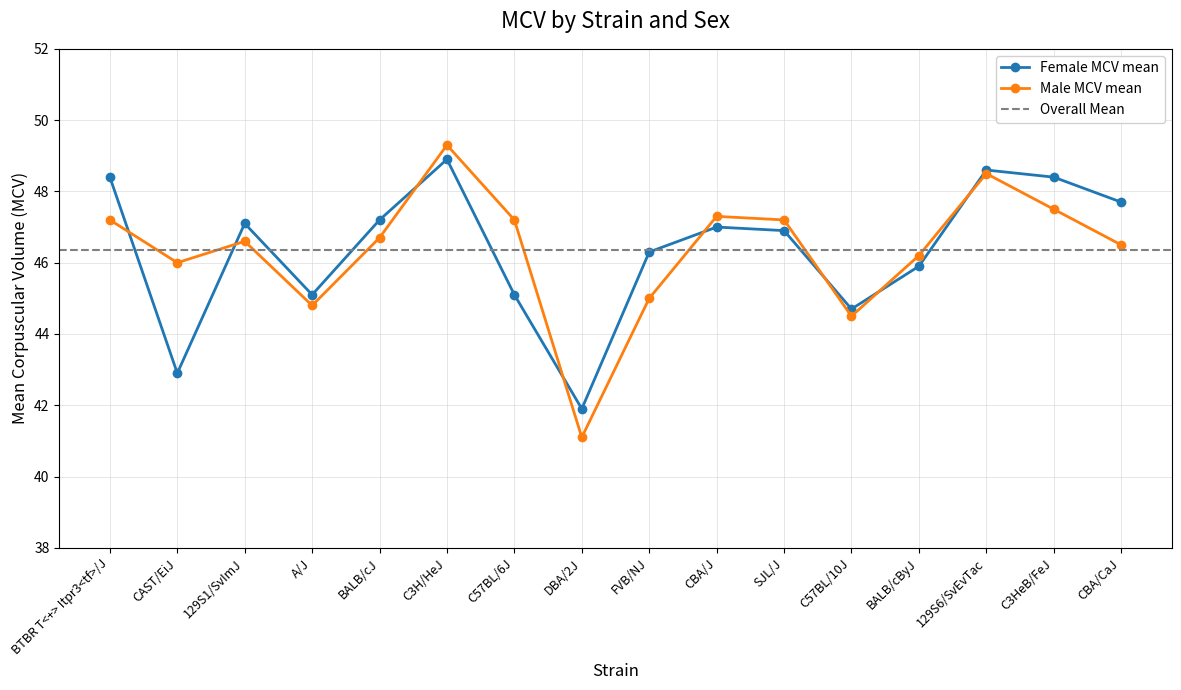

At which label does Male MCV mean first exceed 46?

BTBR T<+> Itpr3<tf>/J